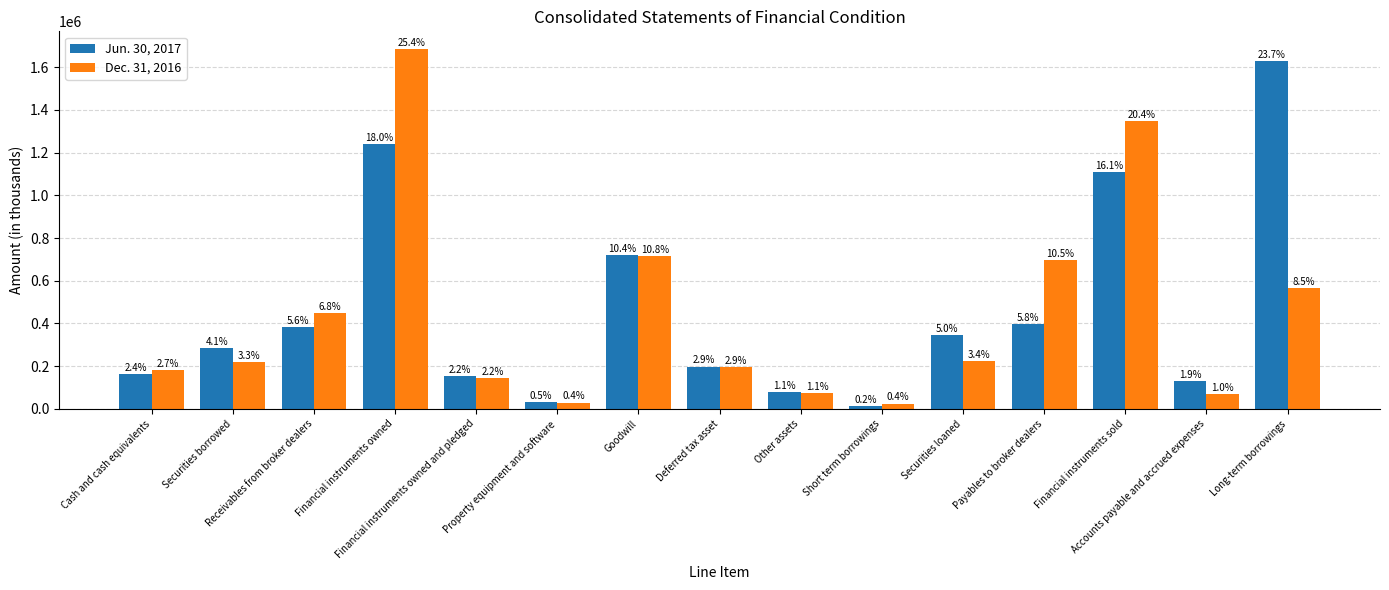

What are all the series names shown in the legend?

Jun. 30, 2017, Dec. 31, 2016